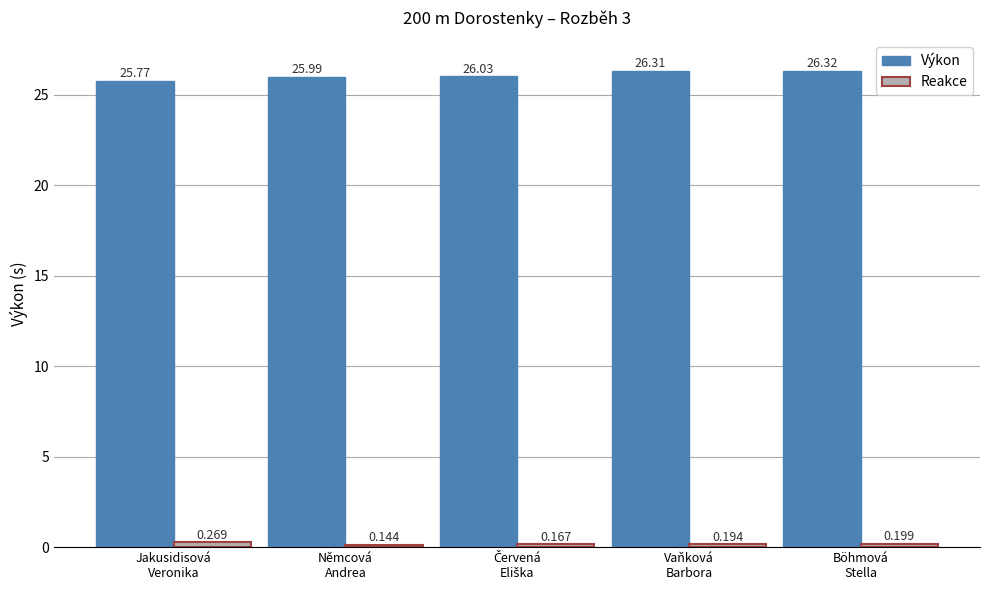

What is the label of the 2nd bar from the right?

Vaňková
Barbora